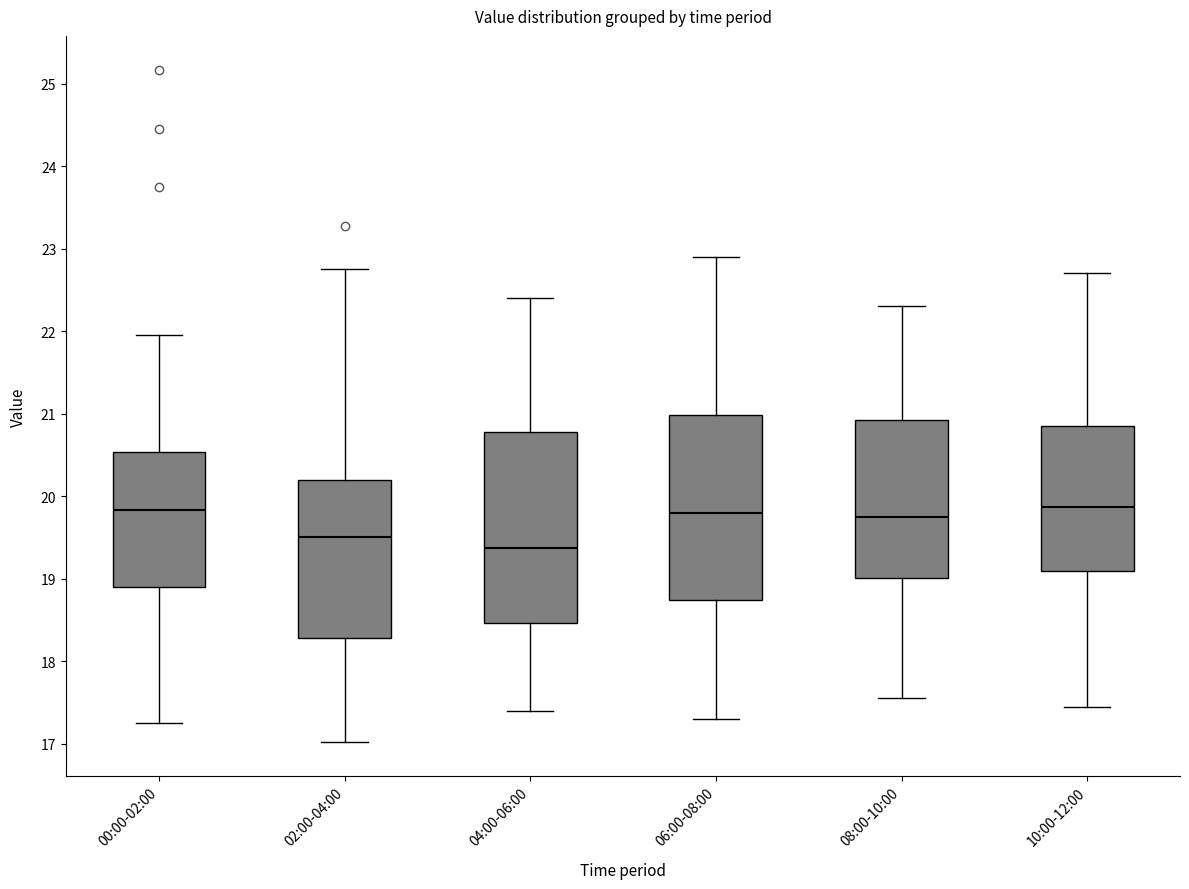

Which box has the lowest median line?

04:00-06:00